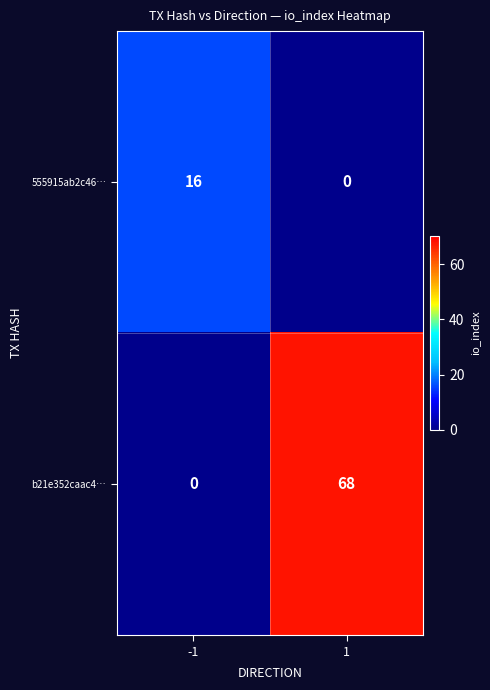

Is it true that 555915ab2c46… equals 11 at -1?

False